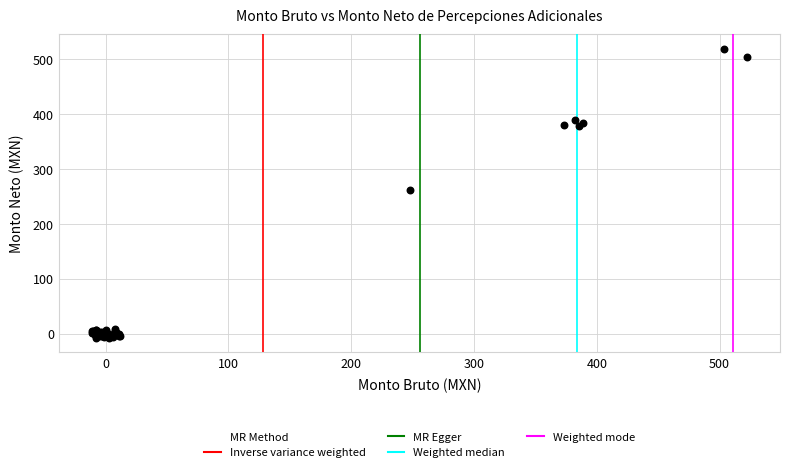

What Y value in the scatter plot is closest to 255?

262.0